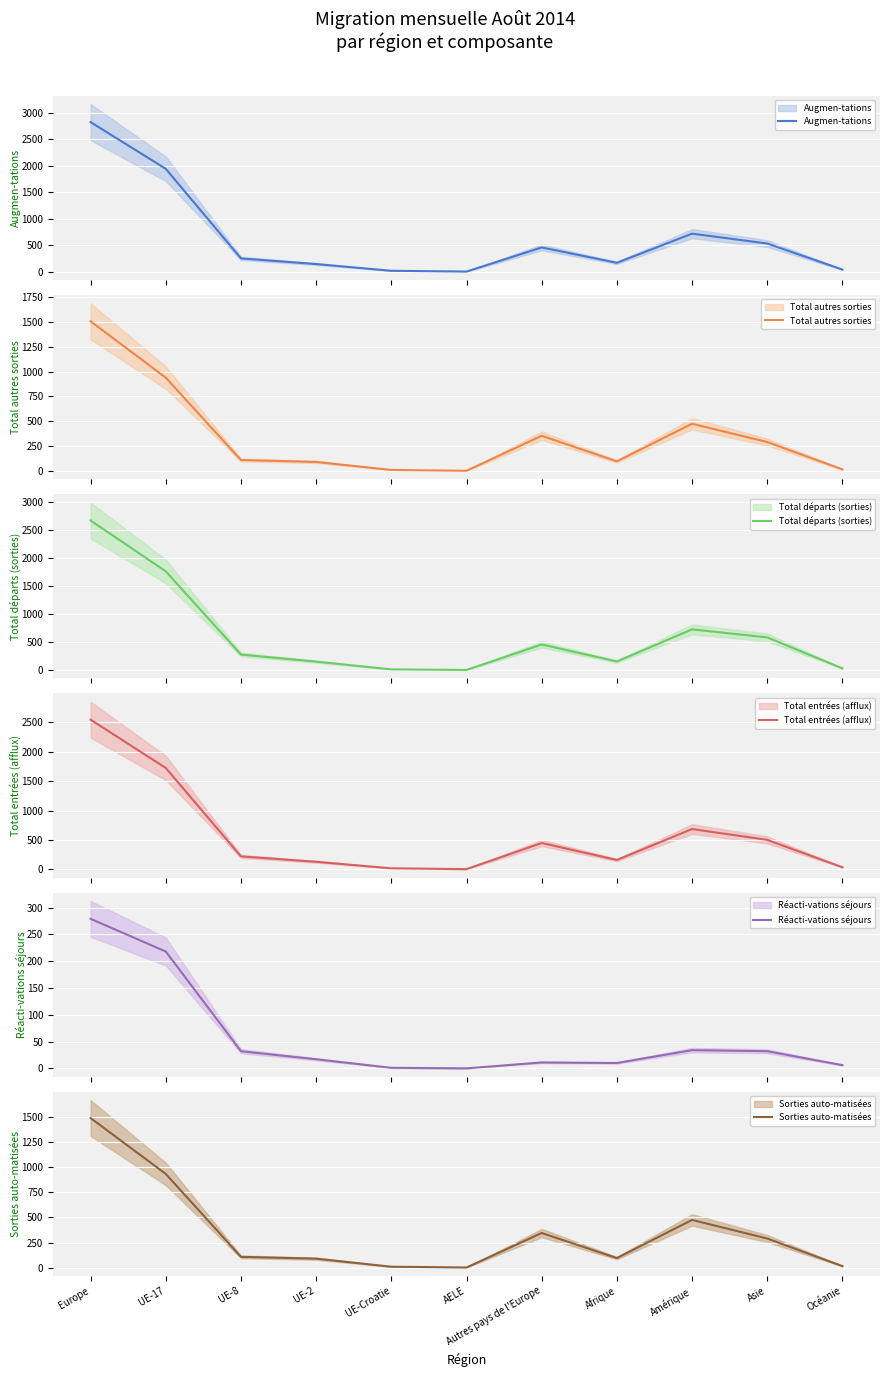

The Réacti-vations séjours series shows 32 at UE-8. True or false?

True